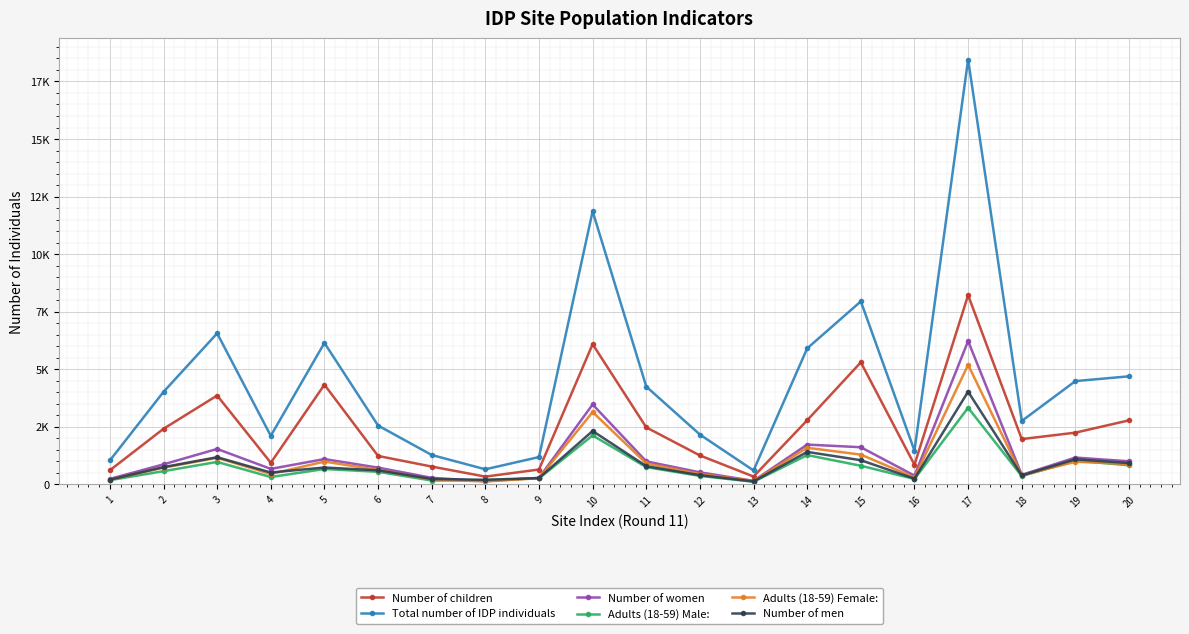

Which series has the largest range (max minus min)?

Total number of IDP individuals